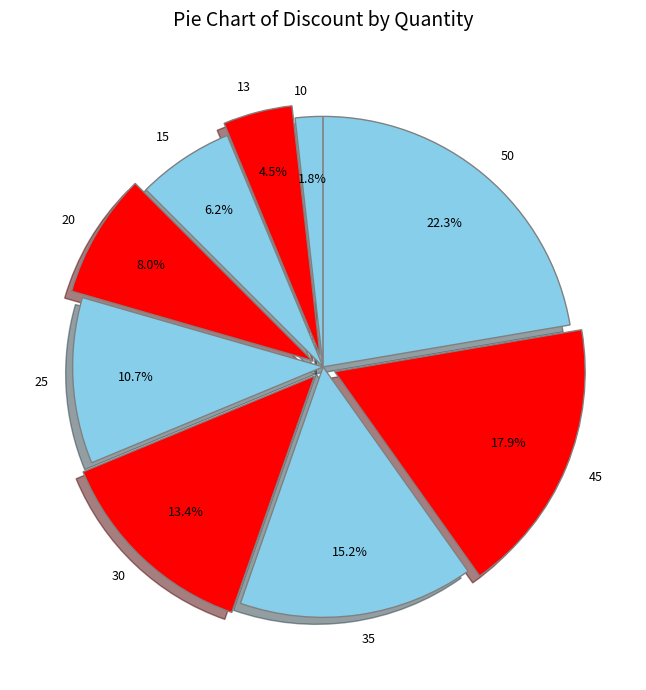

Is there a majority slice in this chart?

No